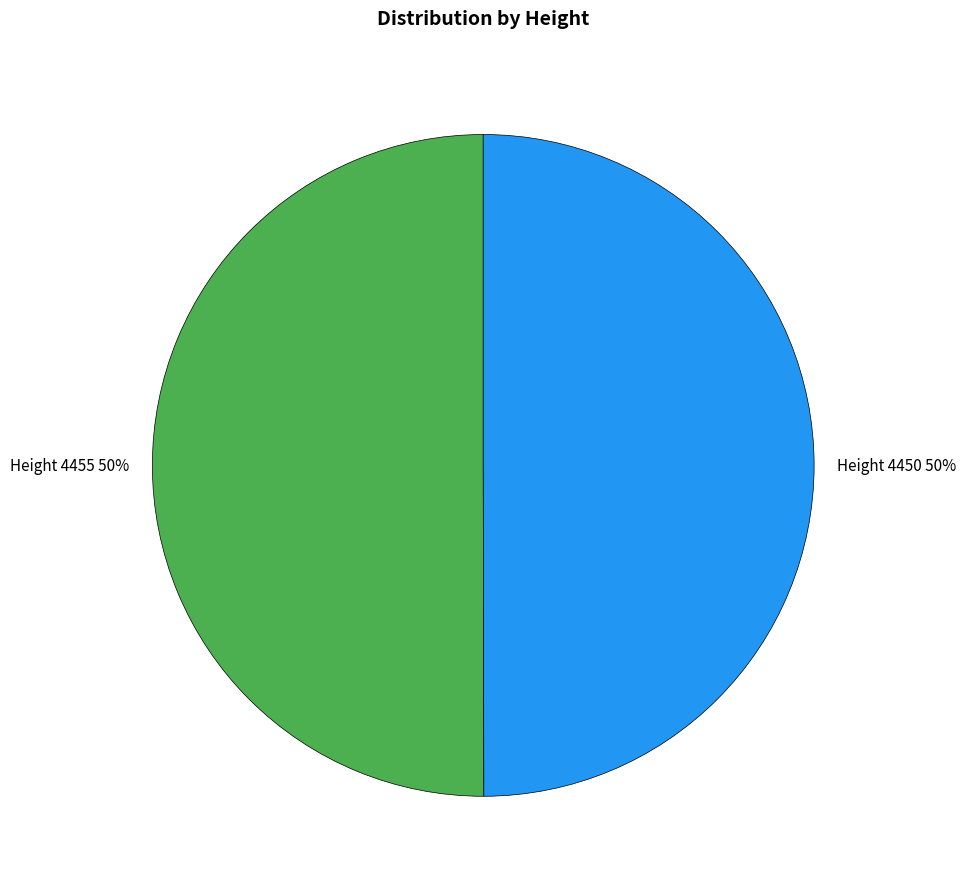

To the nearest percent, what is the average slice percentage?

50%